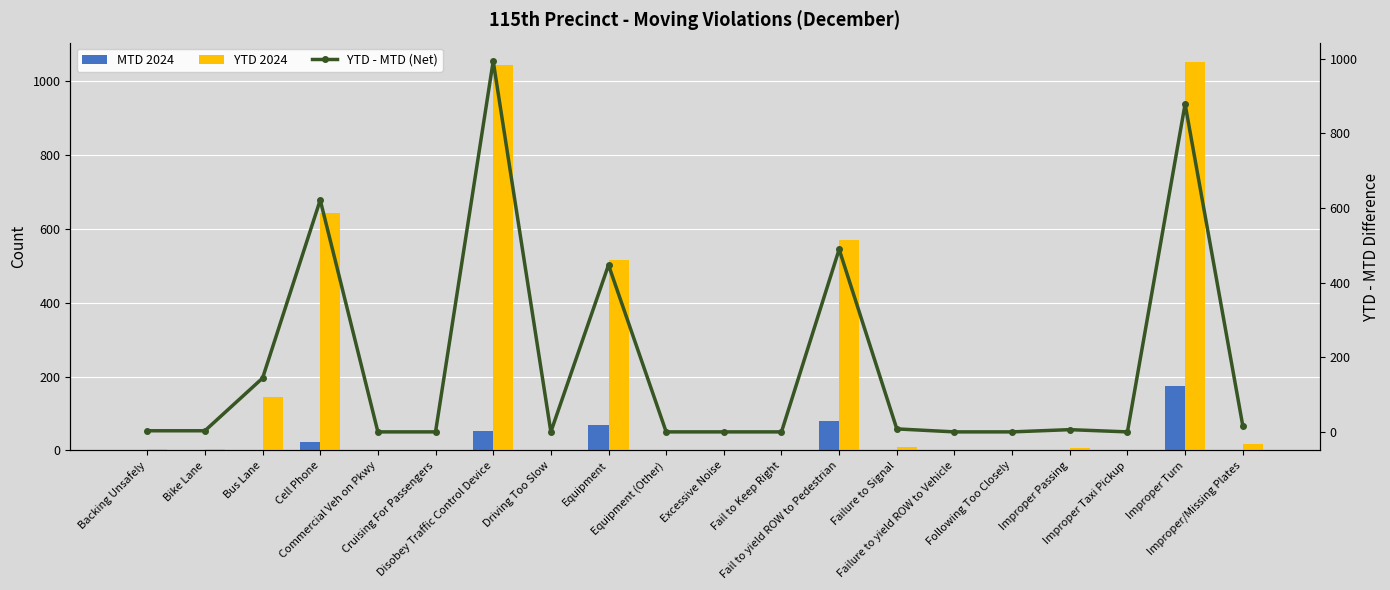

How many data points does each series have?

20